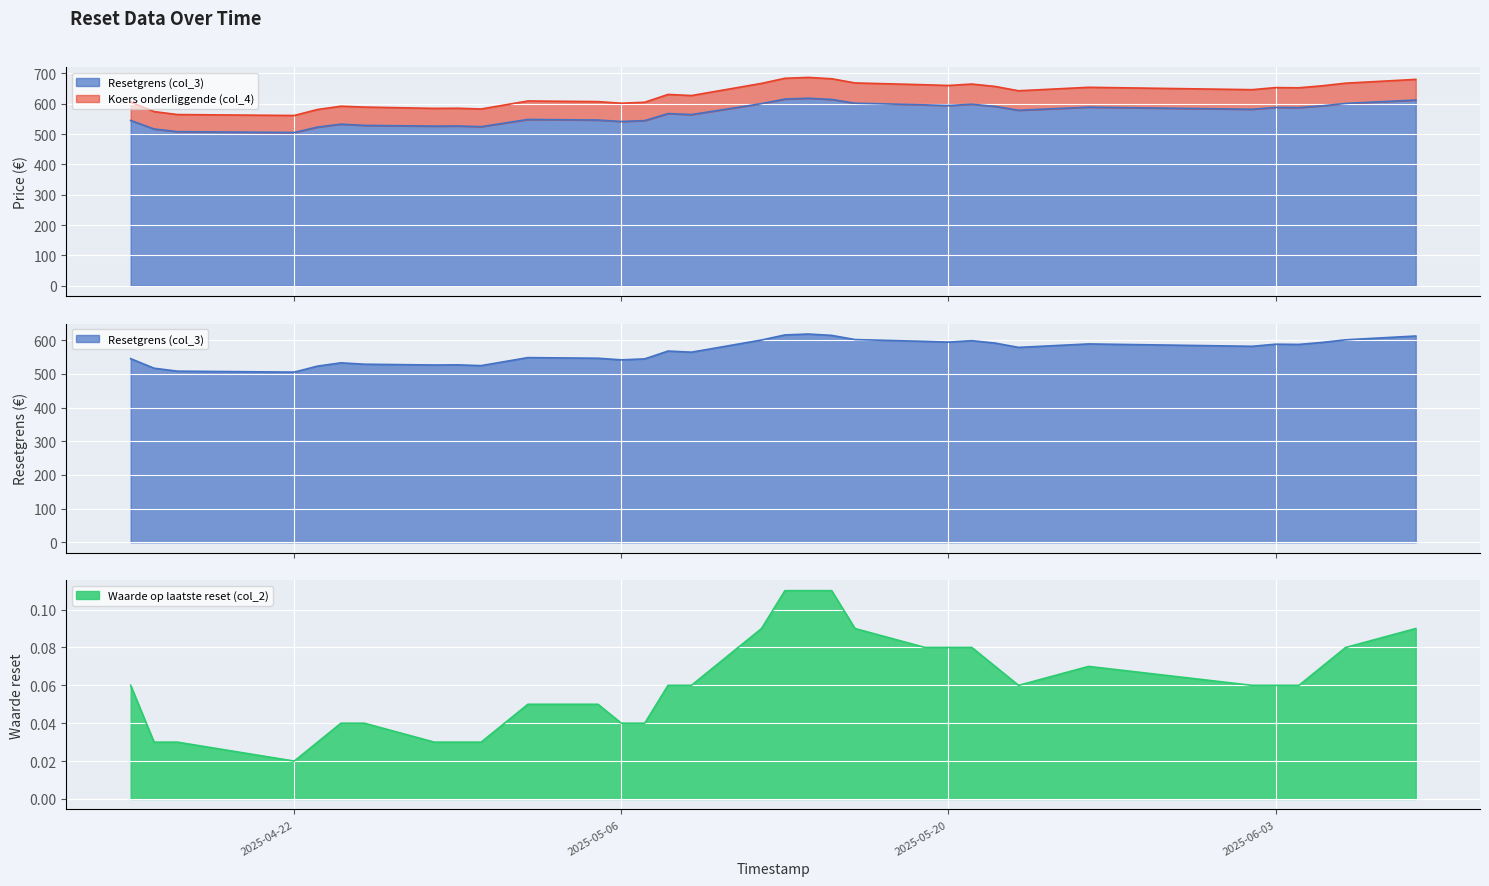

What is the label of the 10th point from the right?

2025-05-21